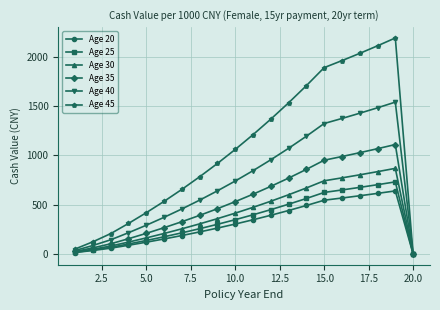

What is the value of the Age 45 point at the 1st from the left?

49.8